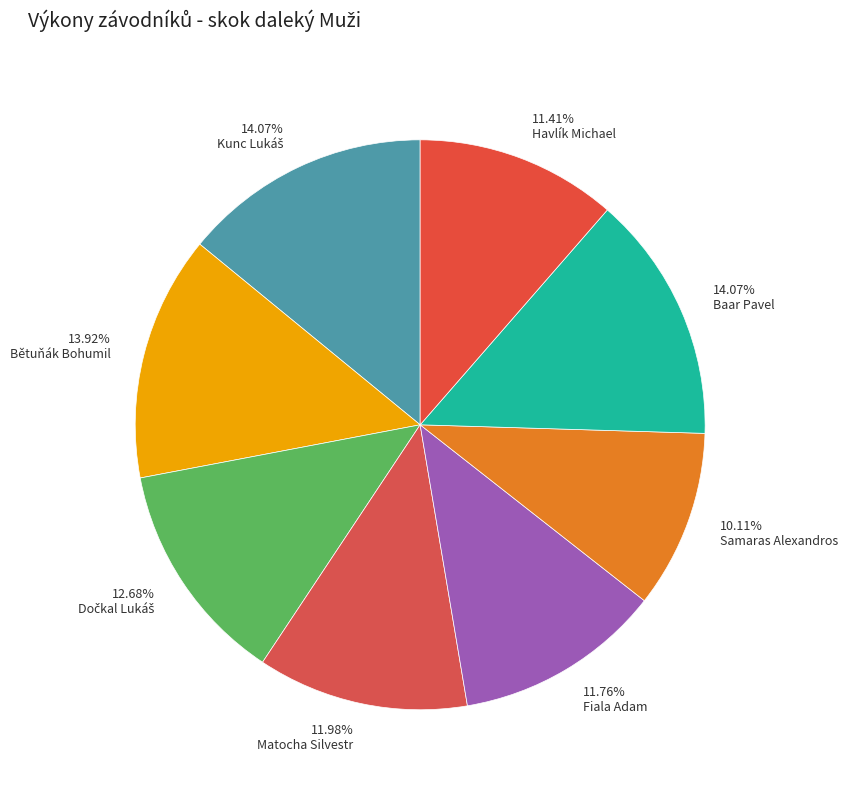

Approximately how many times larger is the value at 11.76% Fiala Adam compared to 13.92% Bětuňák Bohumil?

0.8